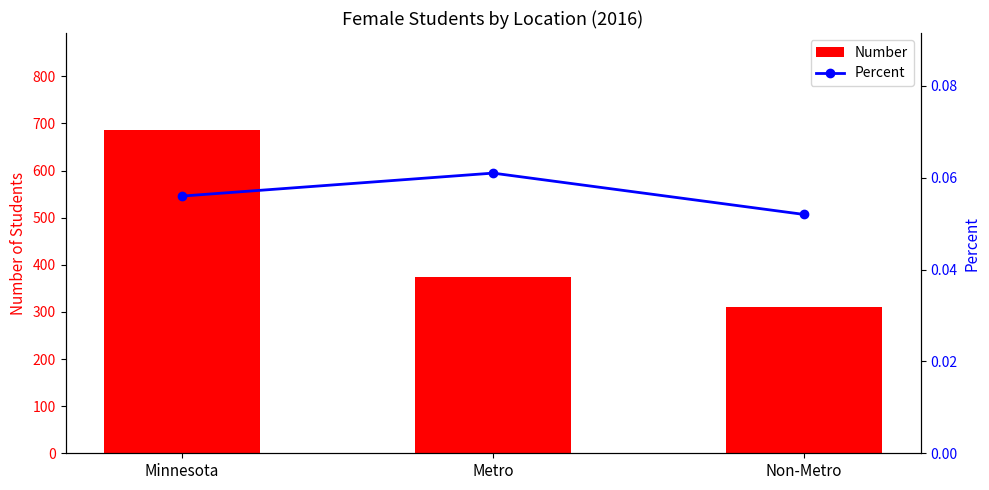

At how many categories does at least one series exceed 57?

3